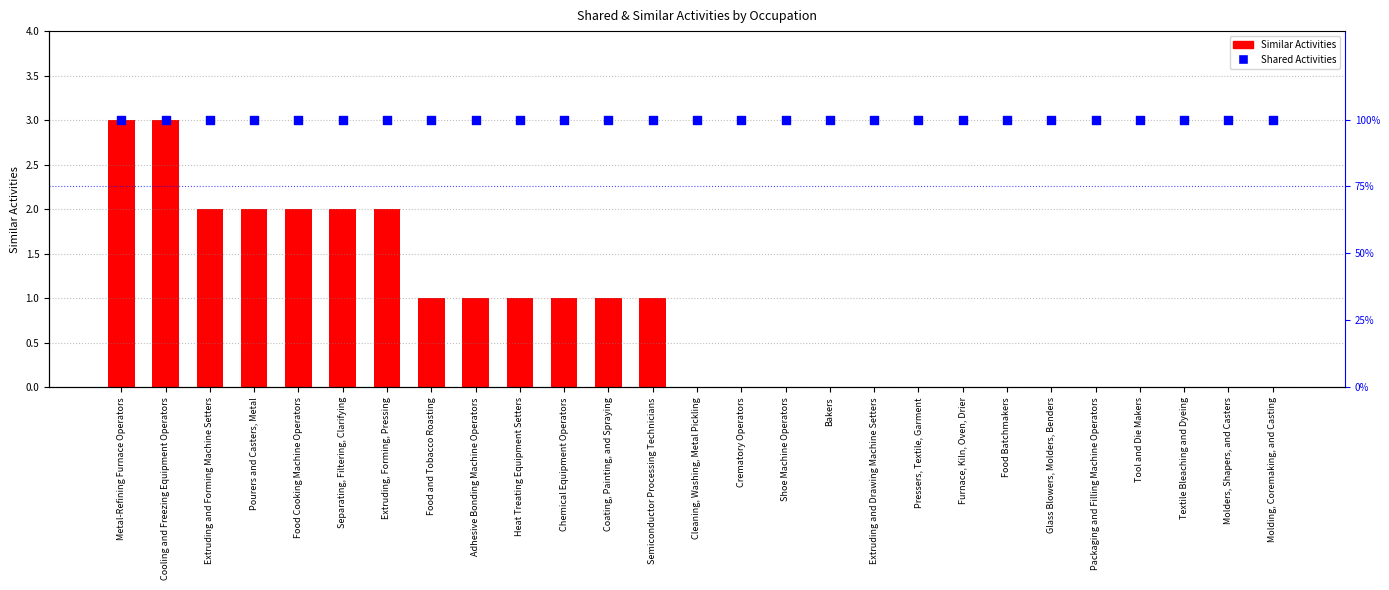

Which series reaches the maximum Y coordinate?

Shared Activities